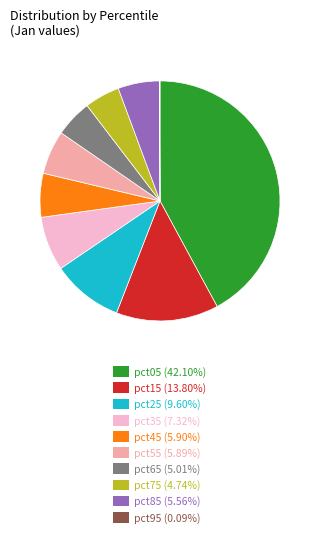

Does pct45 (5.90%) represent more than half of the total?

No